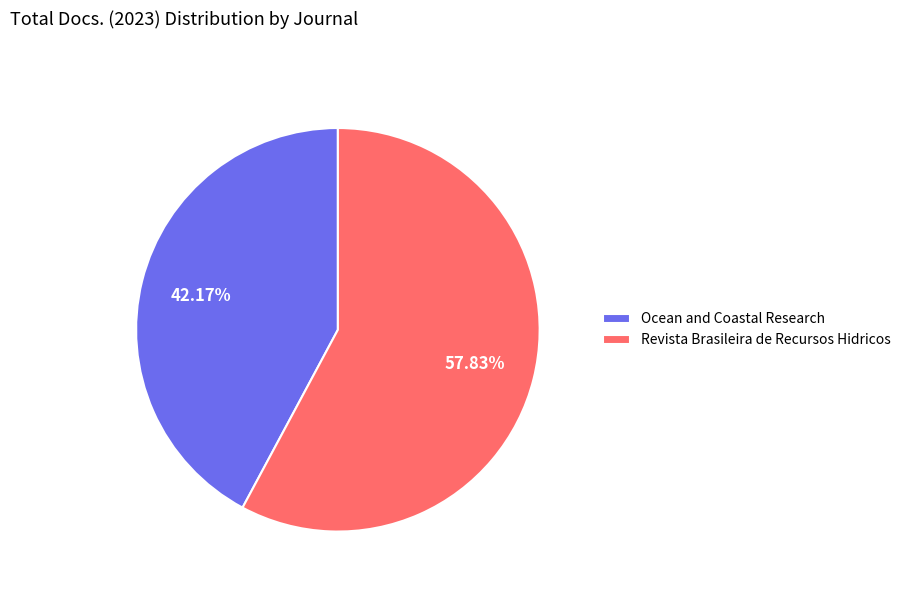

To the nearest percent, what is the difference between the largest and smallest slice percentages?

16%